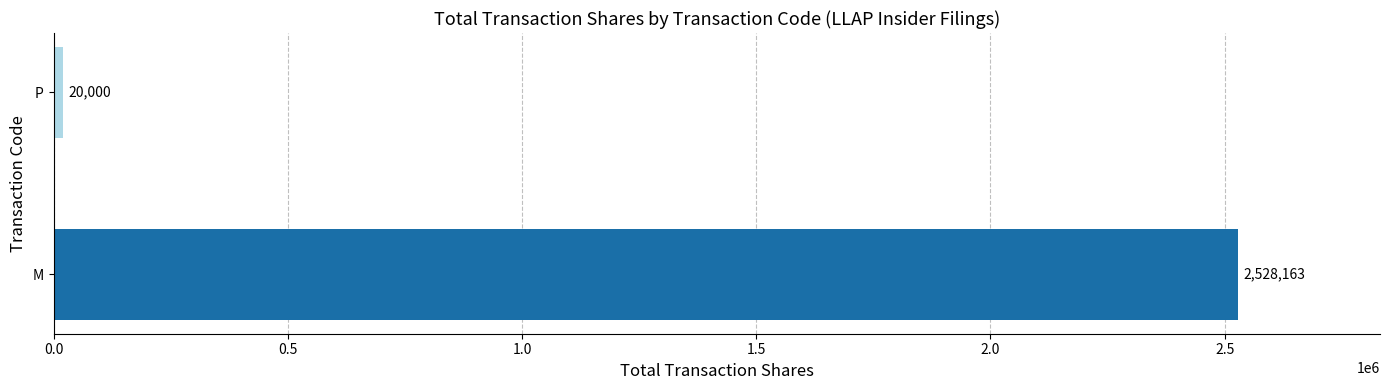

Count the number of categories in the chart.

2